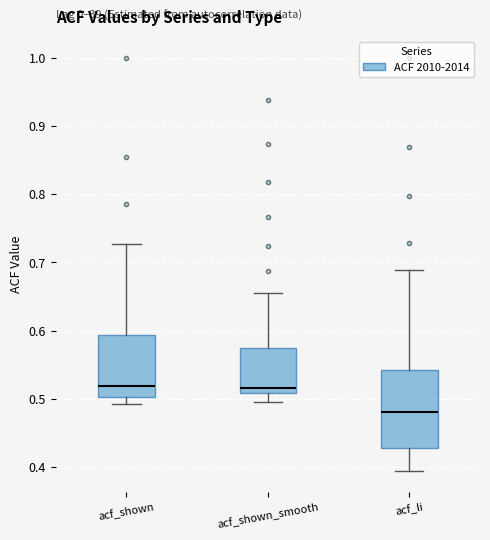

Which box is the tallest, from its lower edge to its upper edge?

acf_li